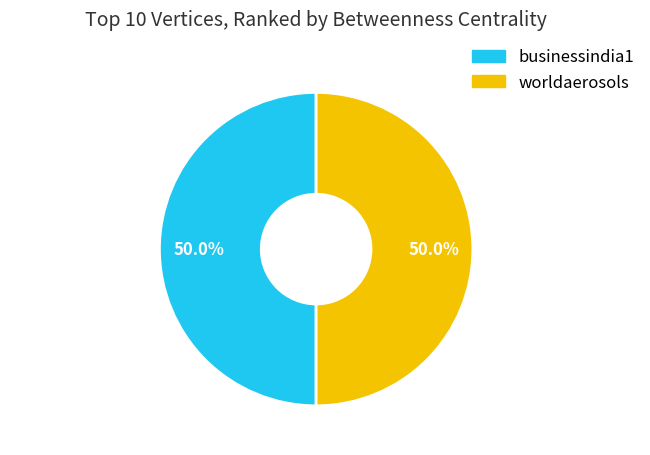

What portion of the pie excludes worldaerosols?

50.0%